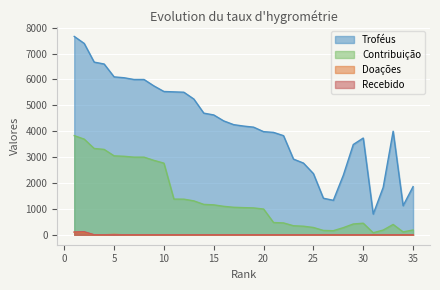

In Contribuição, how many points are higher than both neighbors (excluding endpoints)?

2